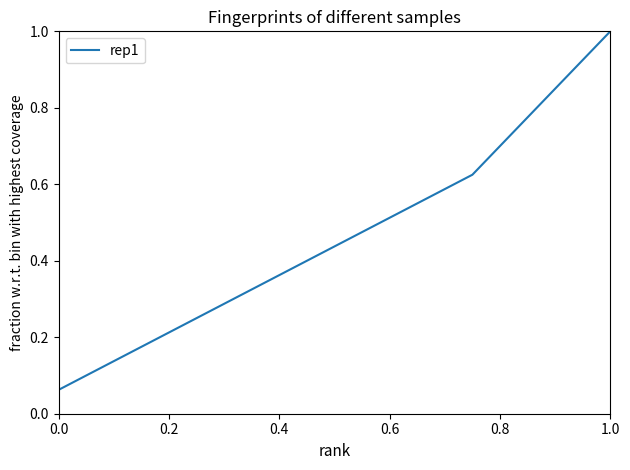

What is the maximum value shown in the chart?

1.0